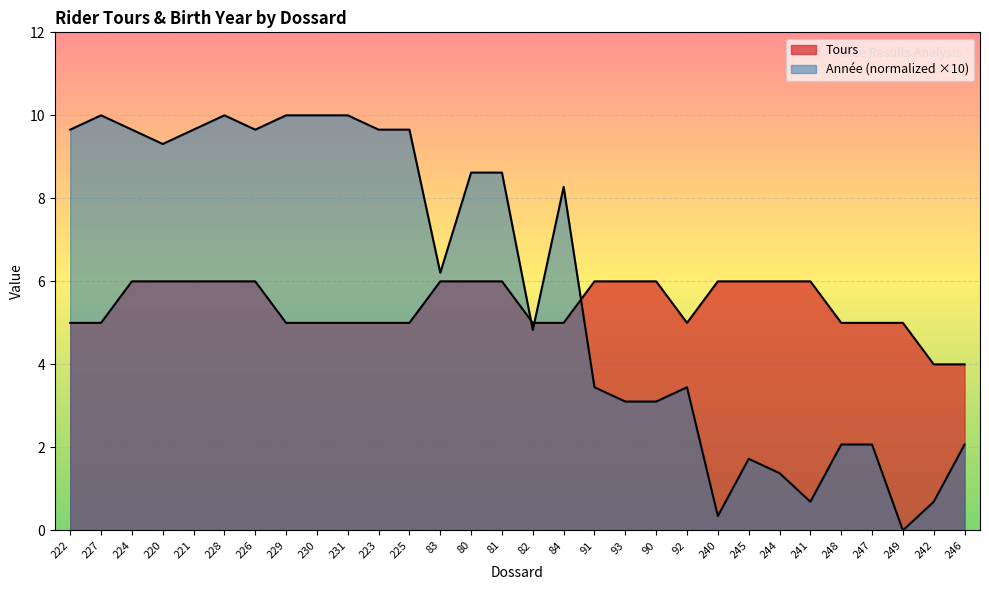

What is the spread (max minus min) of values at 91?

2.6